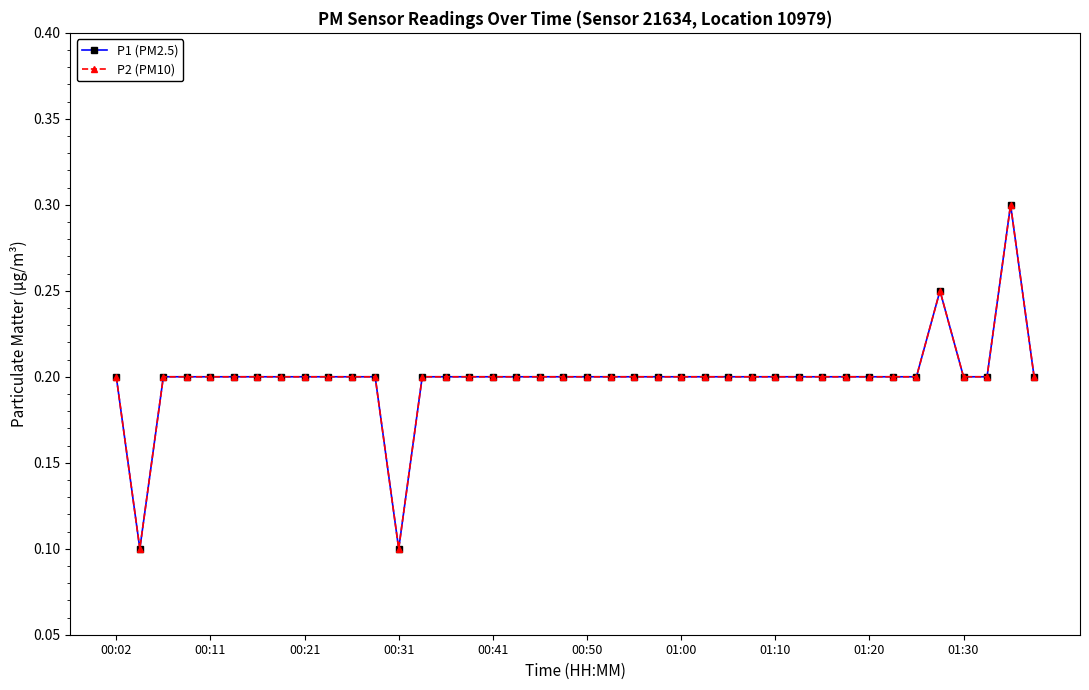

Is this an area chart (filled region under the line)?

No